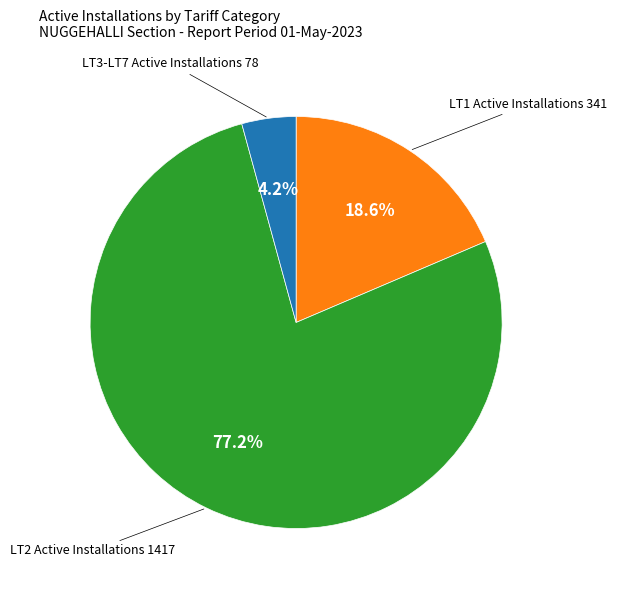

Does any single category account for the majority?

Yes